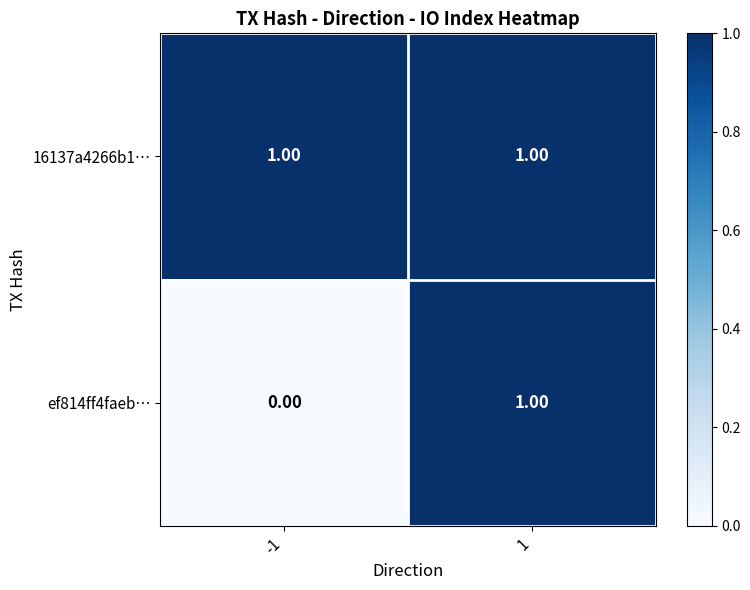

At which category does the chart reach its minimum across all series?

-1